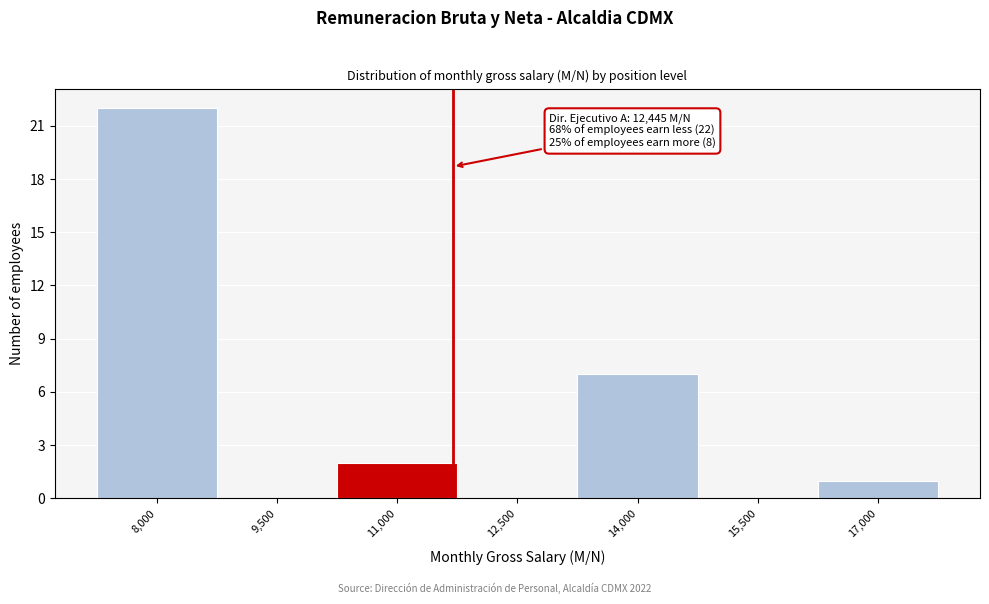

Reading left to right, what are all the values shown in this chart?

8,000=22	9,500=0	11,000=2	12,500=0	14,000=7	15,500=0	17,000=1